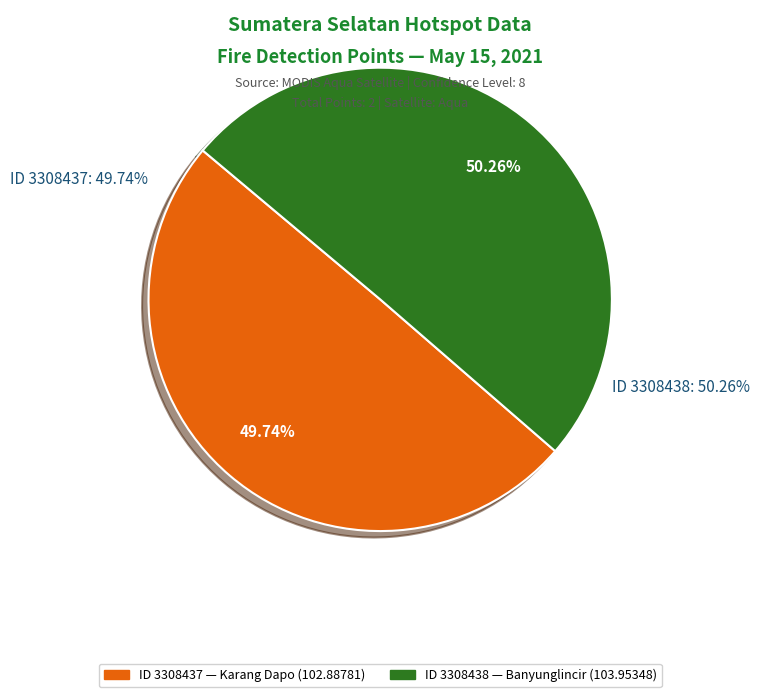

How many slices are in this pie chart?

2